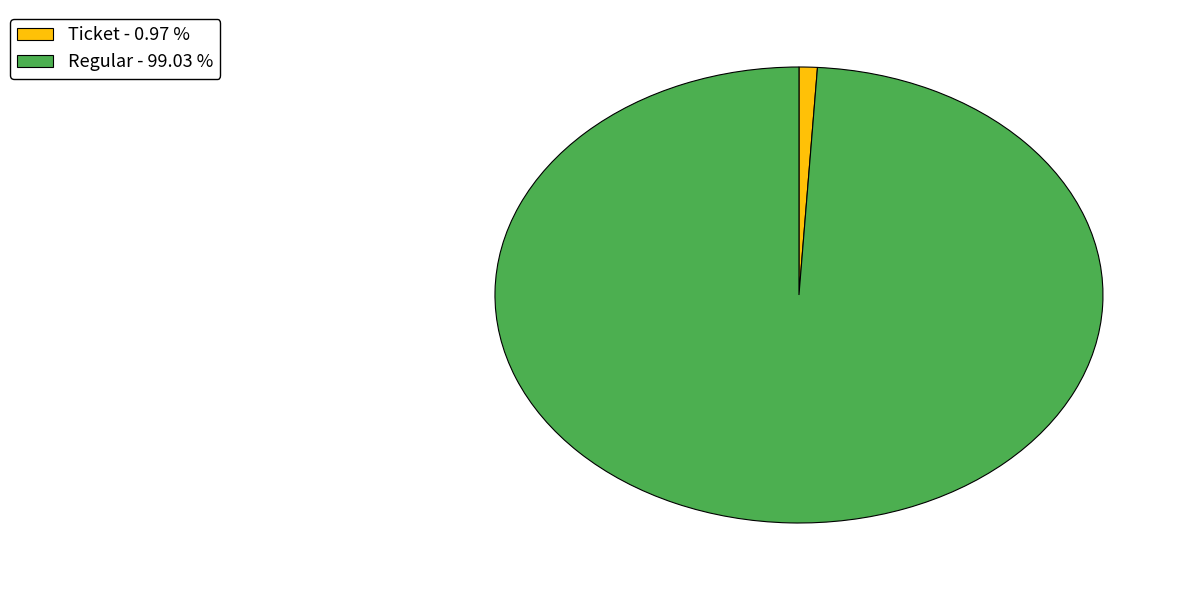

Which category has the biggest portion of the pie?

Regular